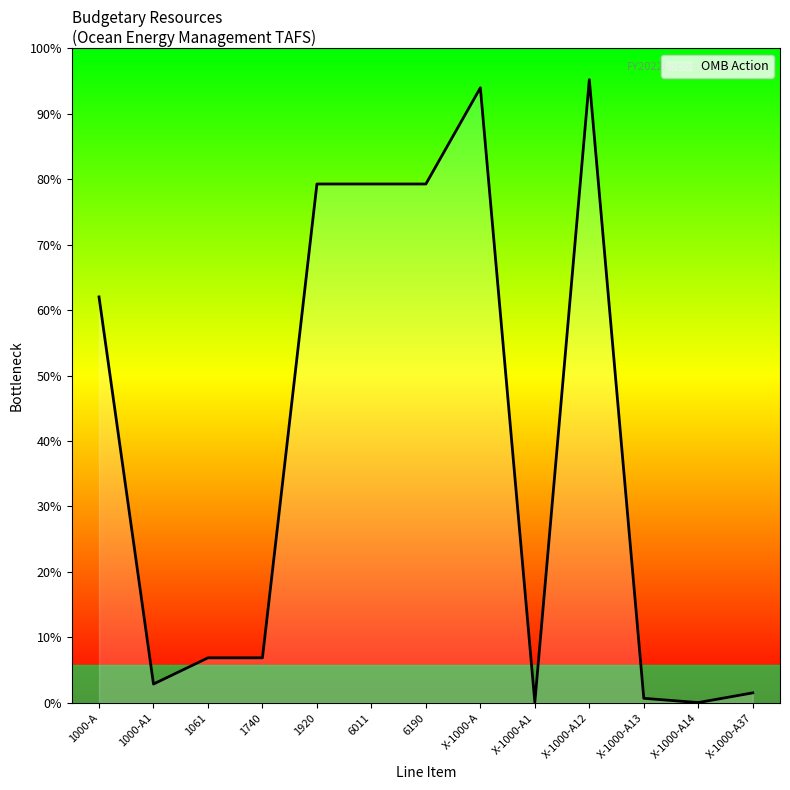

At which label is the value closest to 6751722?

1000-A